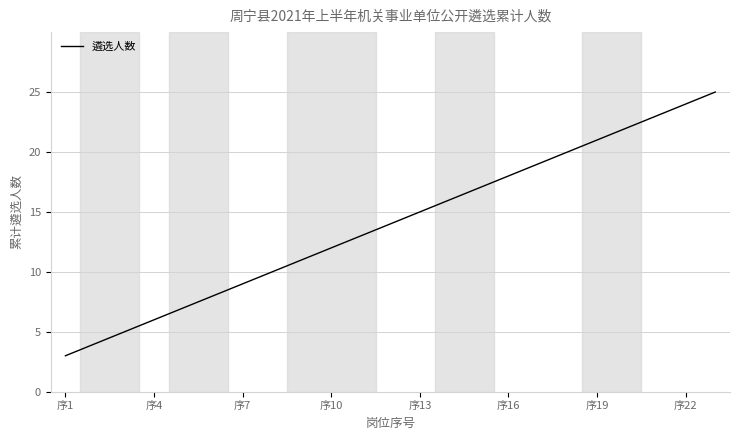

What is the maximum value shown in the chart?

25